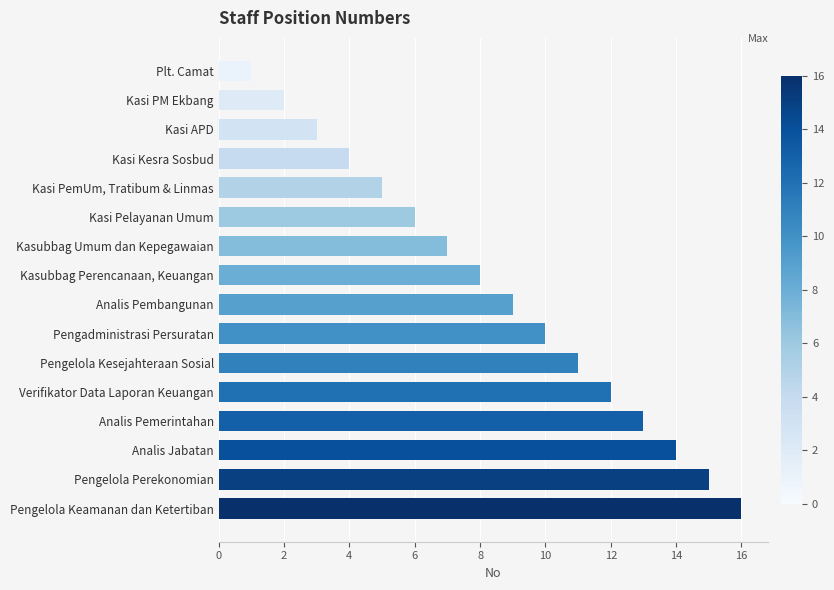

Which category has the highest value across all series?

Pengelola Keamanan dan Ketertiban